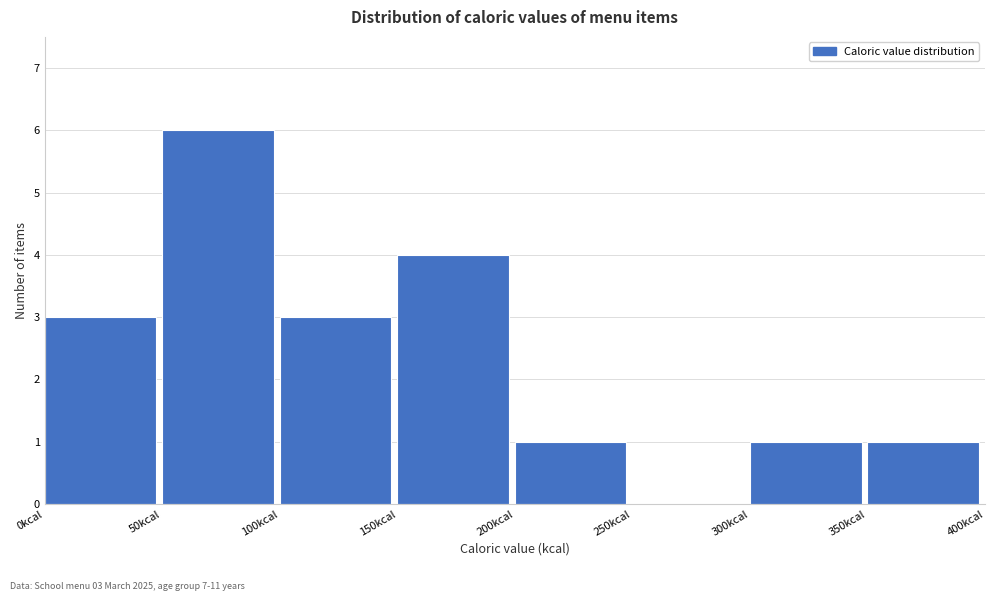

Over which range of the x-axis is the bar tallest?

50 to 100